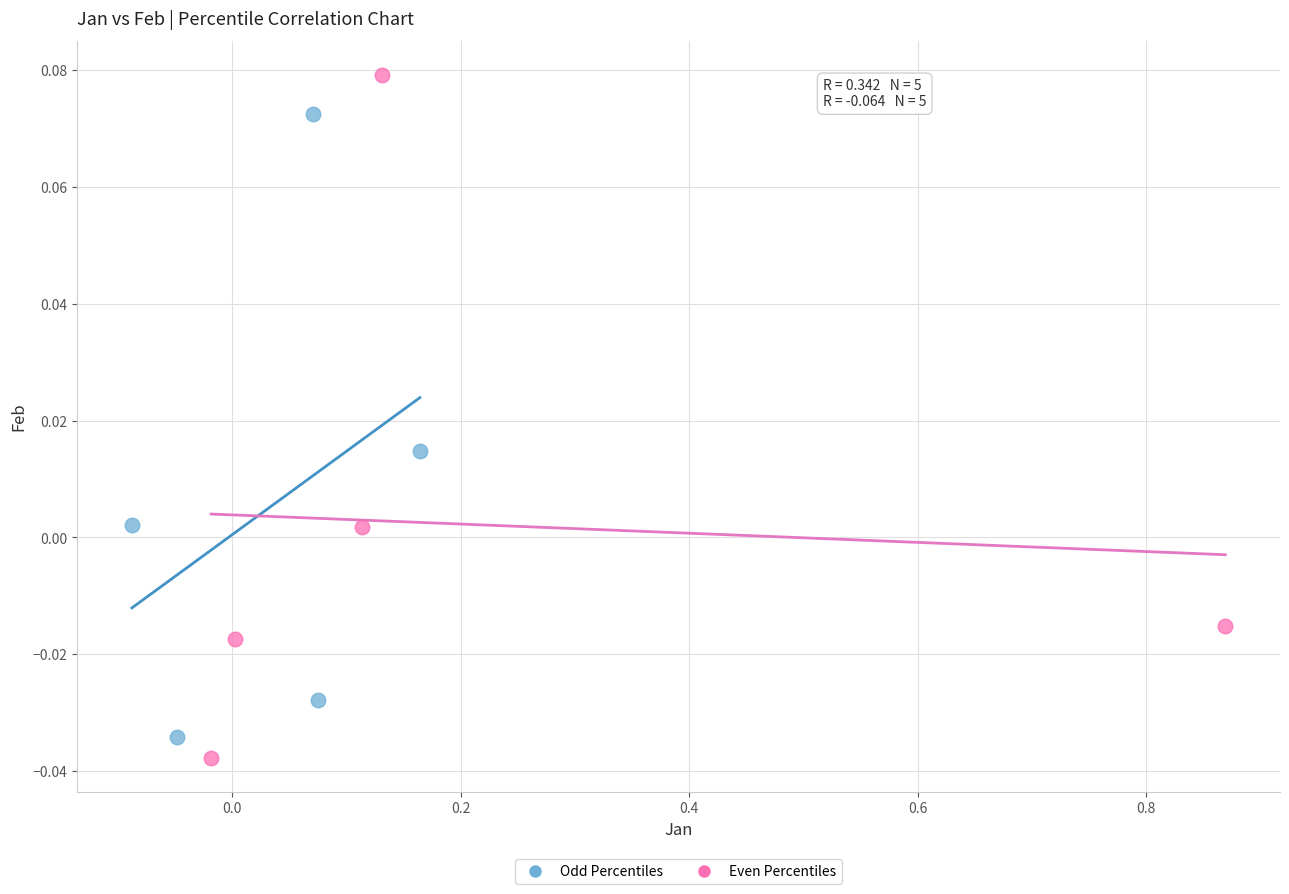

Which series has the largest Y range (max minus min)?

Even Percentiles